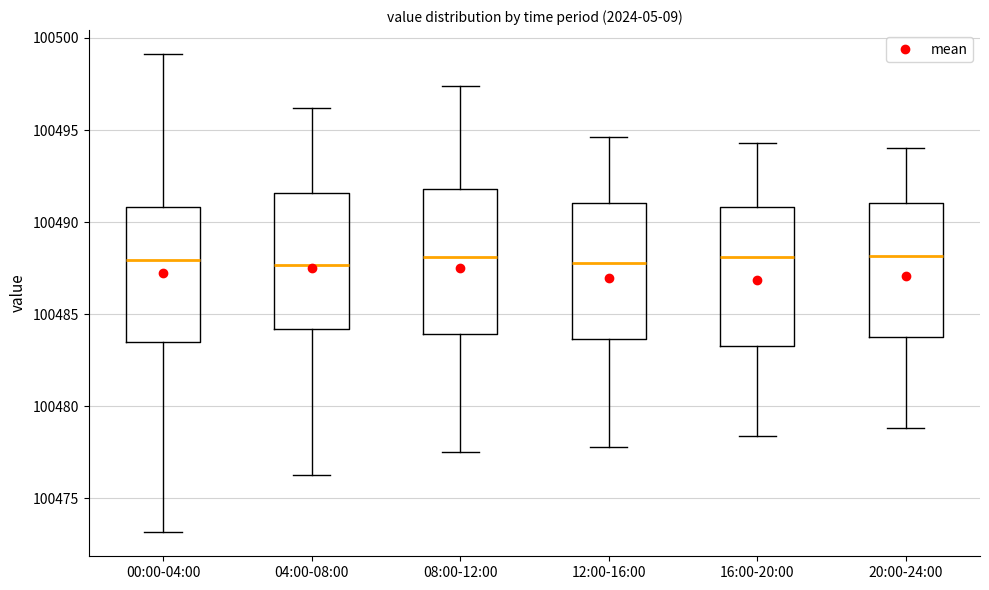

Reading left to right, transcribe this box plot: for each box, give where its median line is, the range the box spans, and where its two whiskers end, as read against the y-axis. The values are not printed on the chart, so give them approximately, as read against the axis.

00:00-04:00: median 100488.0, box 100483.5 to 100491.0, whiskers 100473.0 to 100499.0
04:00-08:00: median 100487.5, box 100484.0 to 100491.5, whiskers 100476.5 to 100496.0
08:00-12:00: median 100488.0, box 100484.0 to 100492.0, whiskers 100477.5 to 100497.5
12:00-16:00: median 100488.0, box 100483.5 to 100491.0, whiskers 100478.0 to 100494.5
16:00-20:00: median 100488.0, box 100483.5 to 100491.0, whiskers 100478.5 to 100494.5
20:00-24:00: median 100488.0, box 100484.0 to 100491.0, whiskers 100479.0 to 100494.0